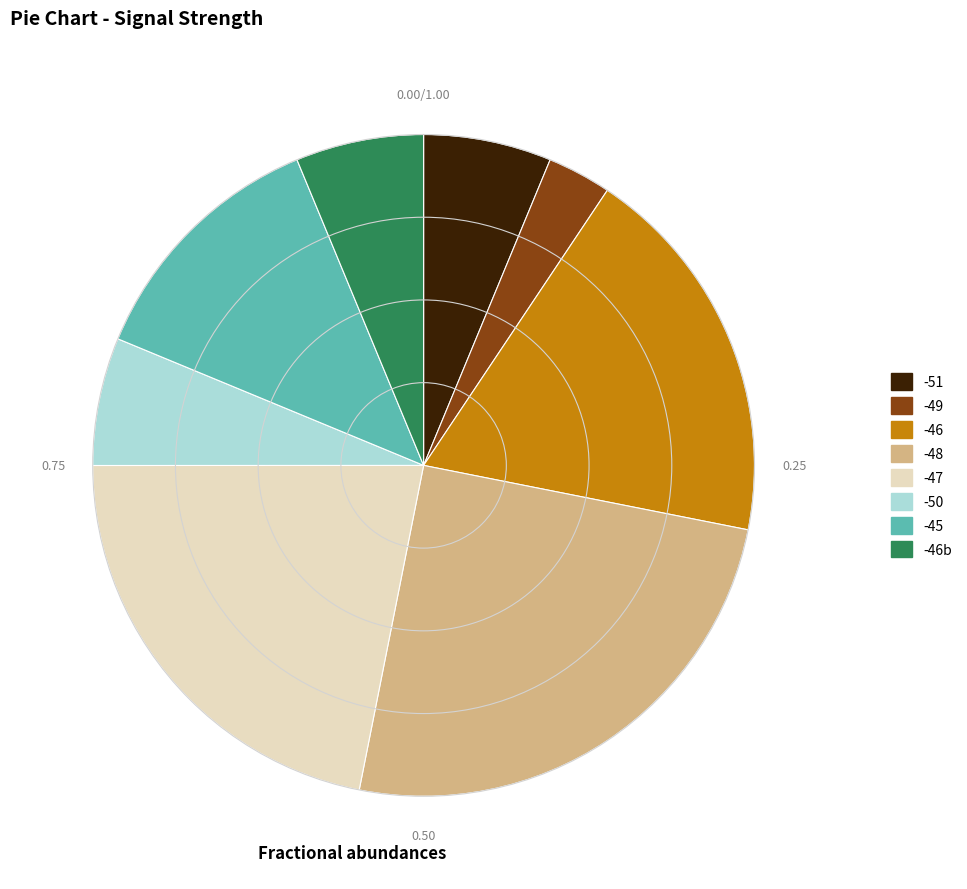

Is there any slice that represents more than half of the pie?

No